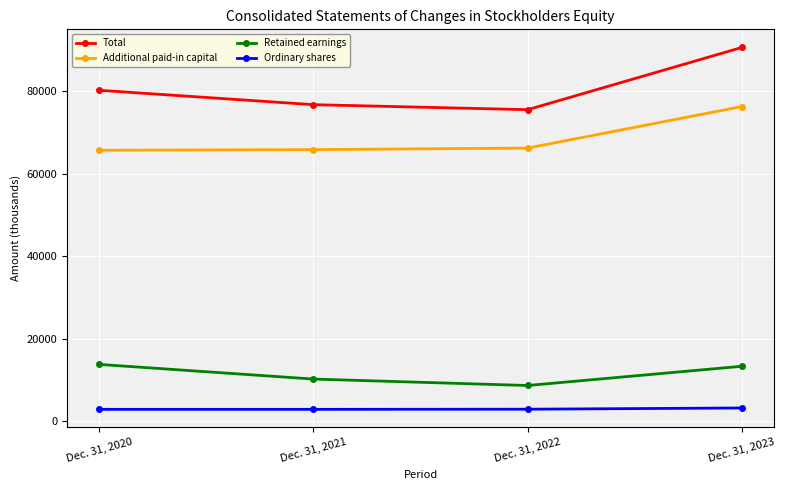

What are all the series names shown in the legend?

Total, Additional paid-in capital, Retained earnings, Ordinary shares